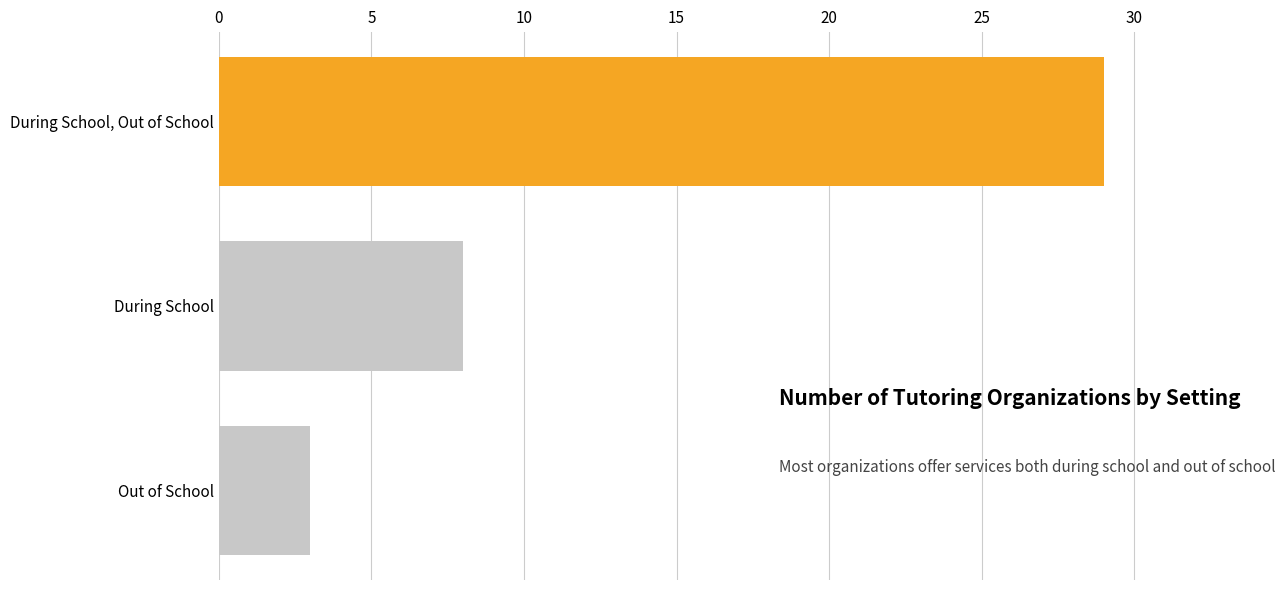

What is the greatest value displayed?

29